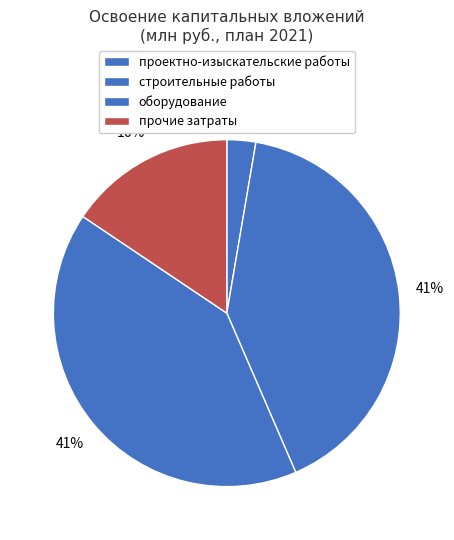

Is it true that прочие затраты is 16% of the pie?

True